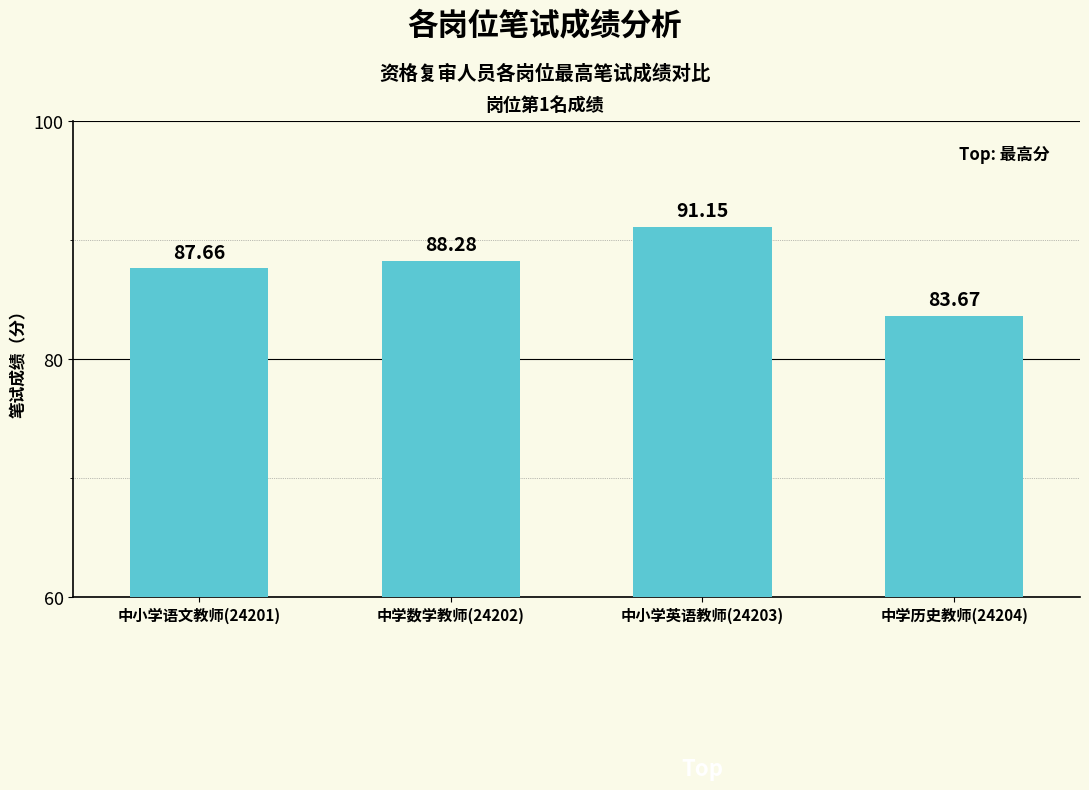

What is the difference between the values at 中学历史教师(24204) and 中小学语文教师(24201)?

4.0